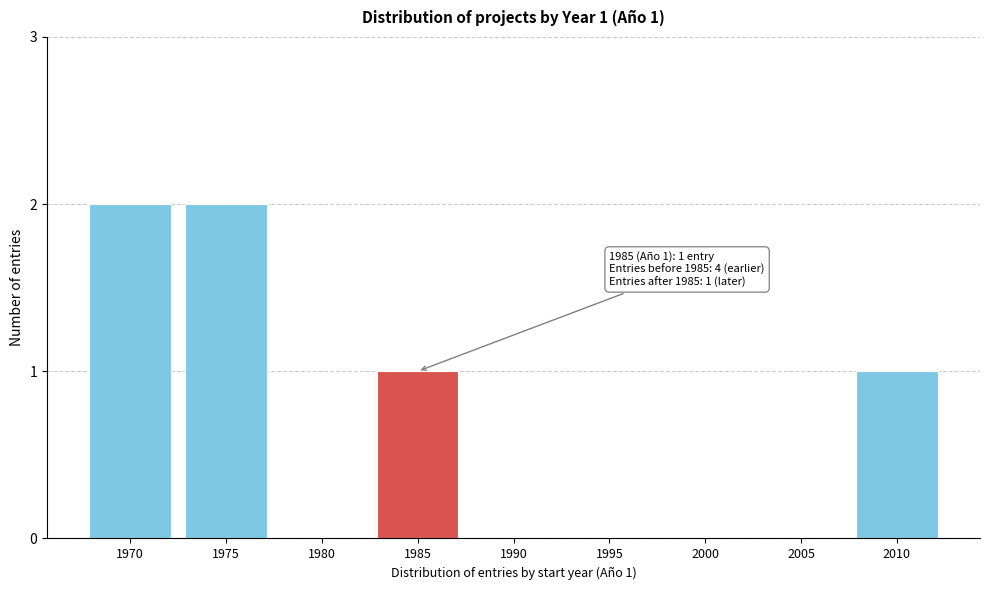

Reading left to right, list all the values displayed in this chart.

1970=2	1975=2	1980=0	1985=1	1990=0	1995=0	2000=0	2005=0	2010=1